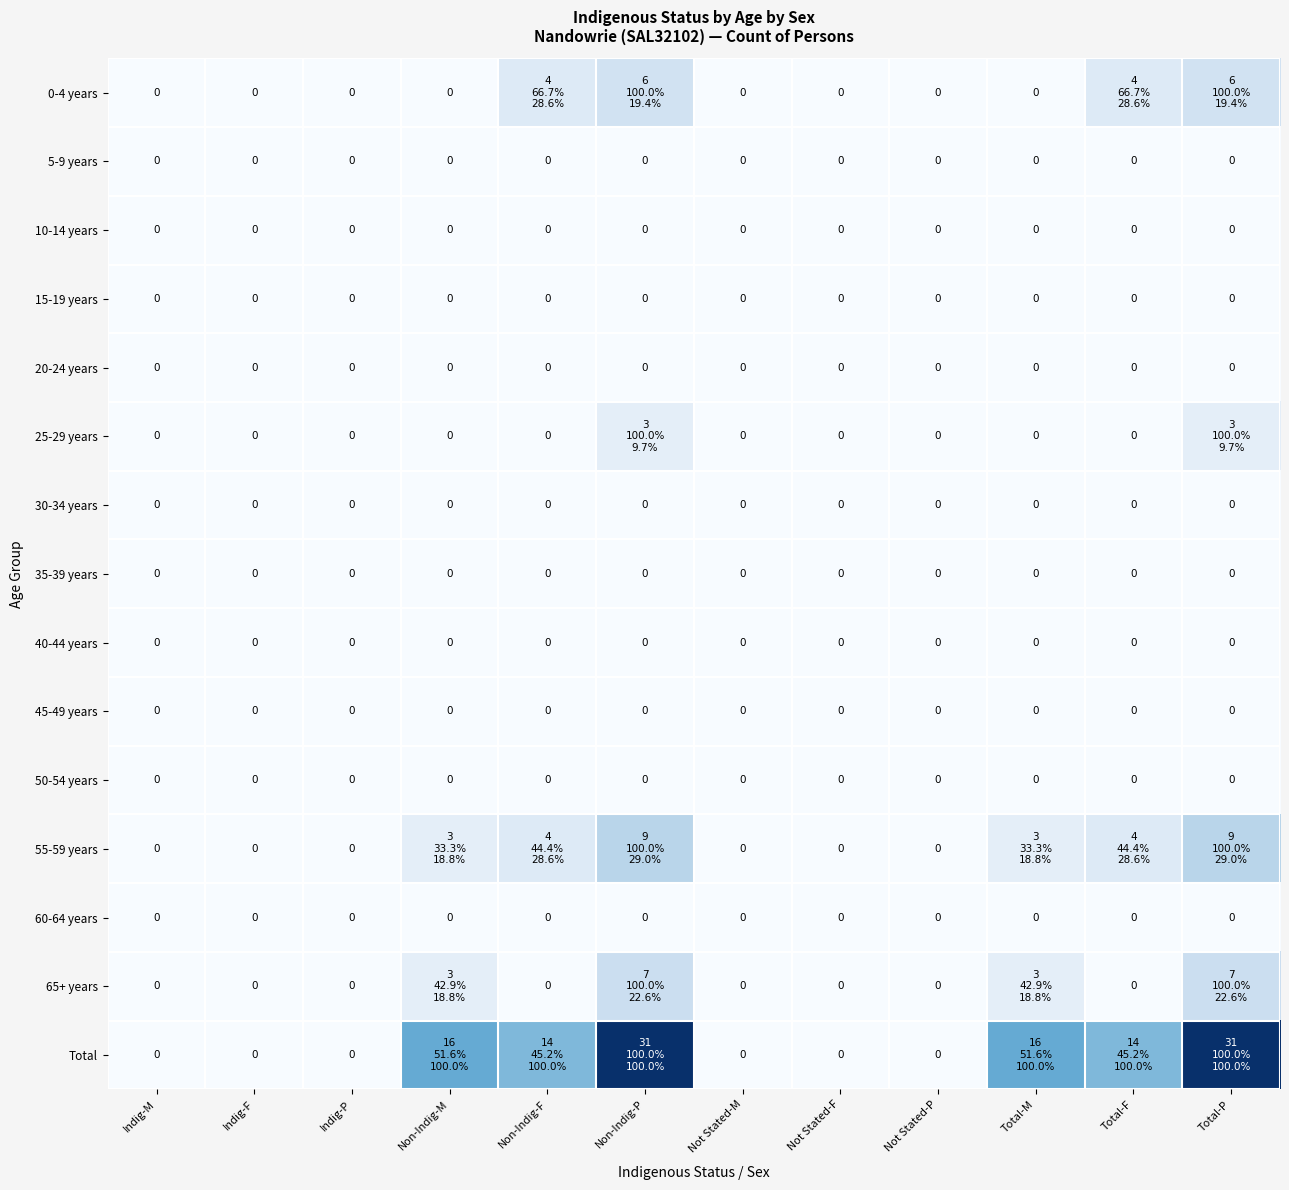

The 45-49 years series shows 0 at Indig-M. True or false?

True